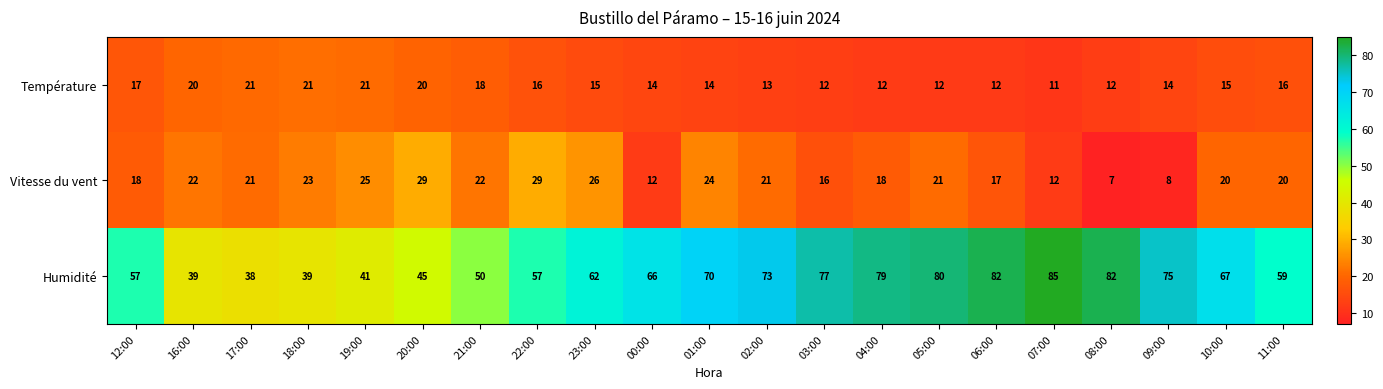

At 22:00, list the series in order from smallest to largest.

Température, Vitesse du vent, Humidité